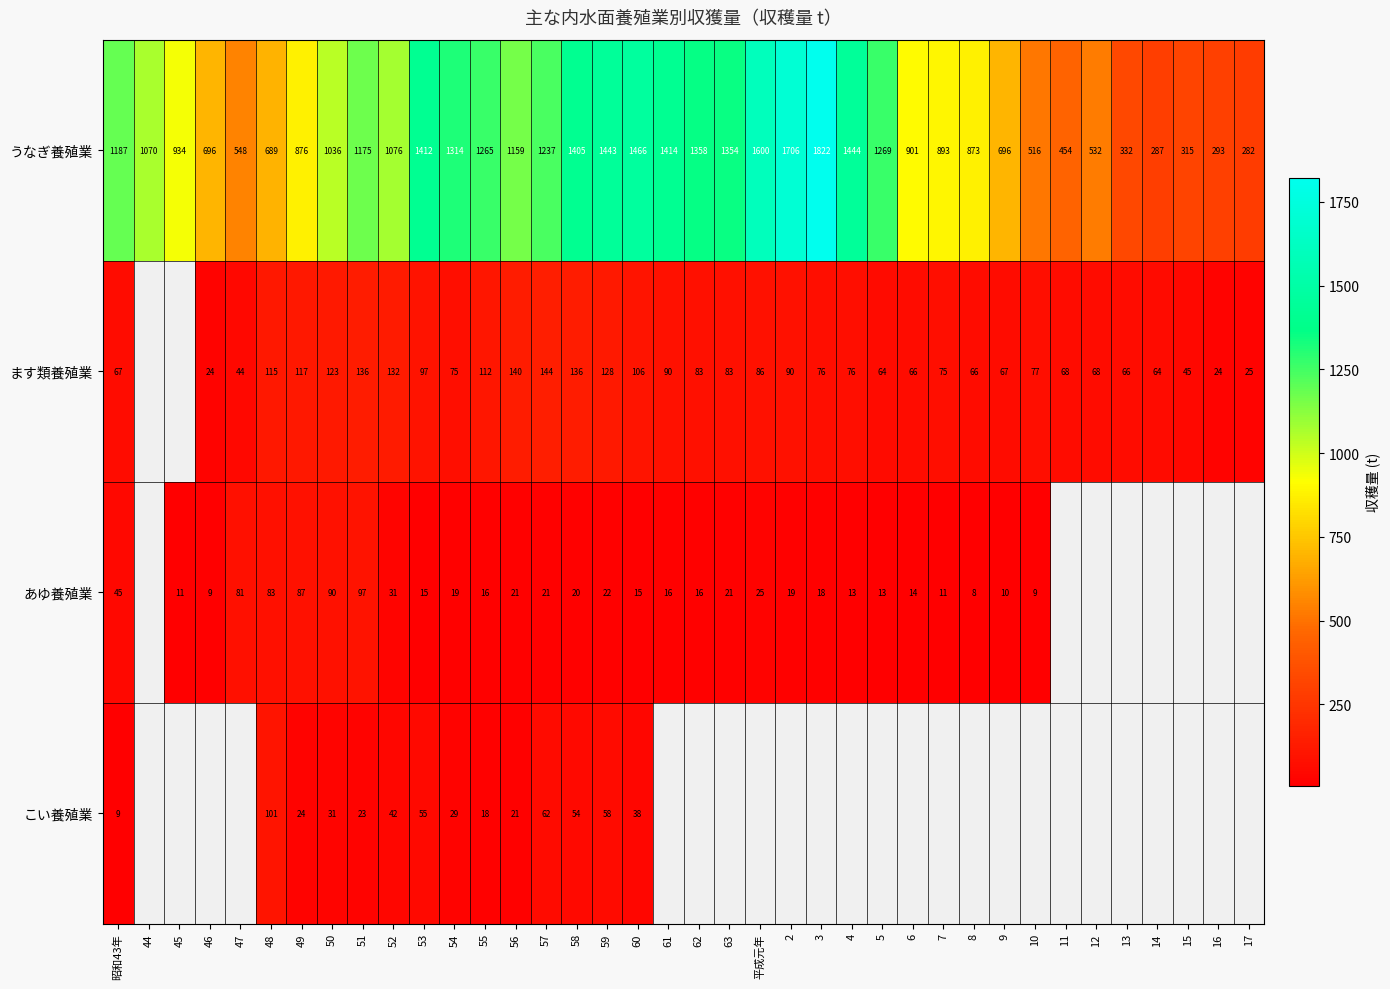

Between 52 and 59, which series saw the biggest shift?

うなぎ養殖業